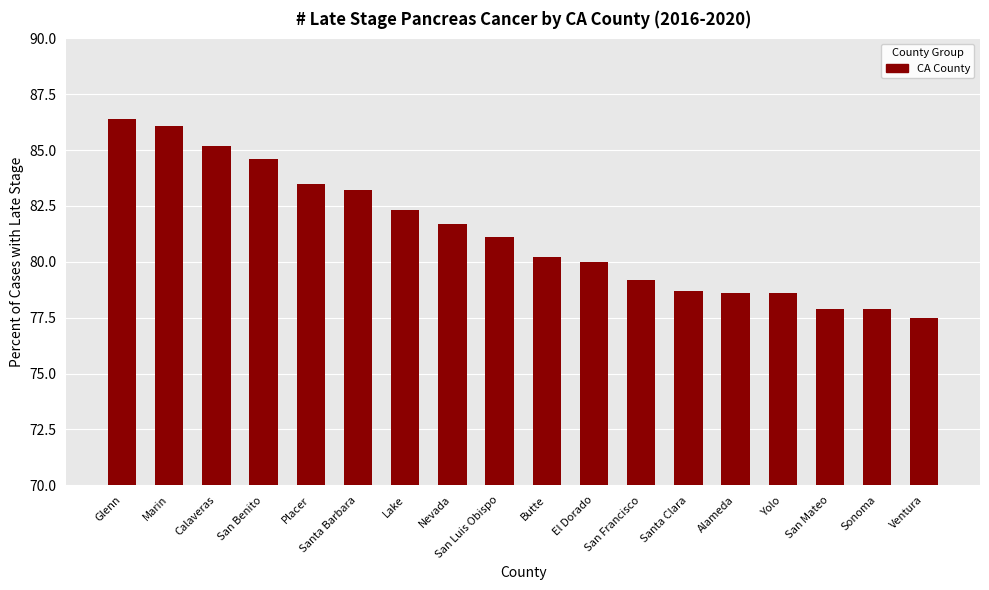

What is the difference between the second highest and second lowest values?

8.2